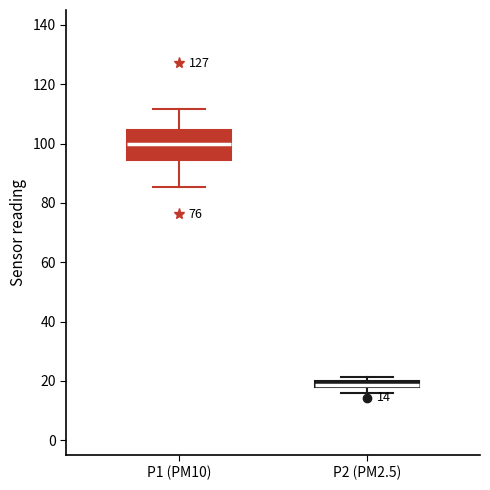

Which box is the tallest, from its lower edge to its upper edge?

P1 (PM10)